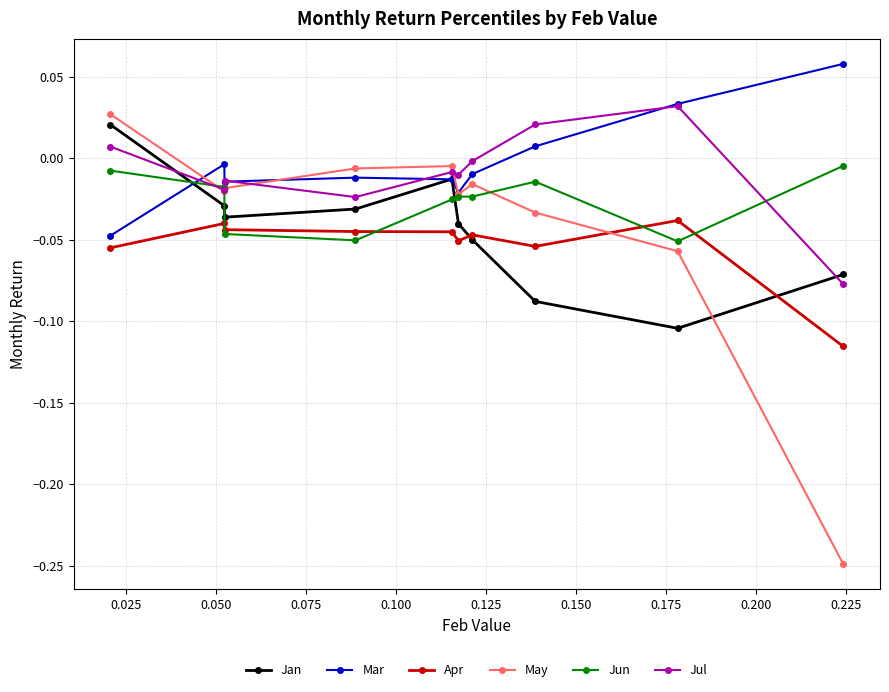

Which series has the widest spread of values?

May